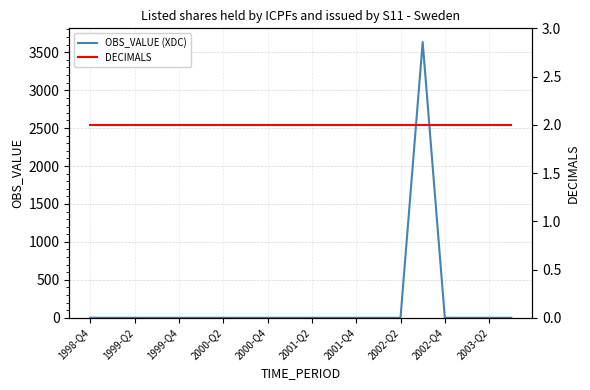

The value of OBS_VALUE (XDC) at 2002-Q4 is 0. True or false?

True